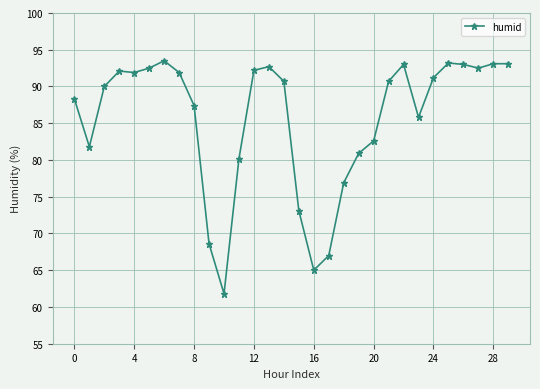

True or false: the data has more than 2 interior local peaks.

True